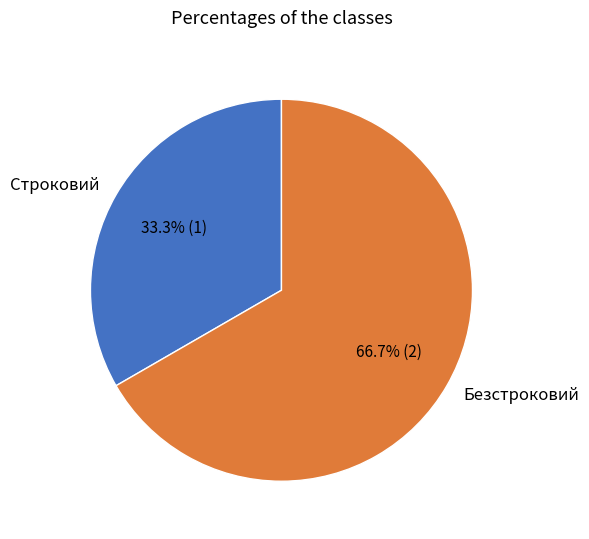

How many slices are in this pie chart?

2